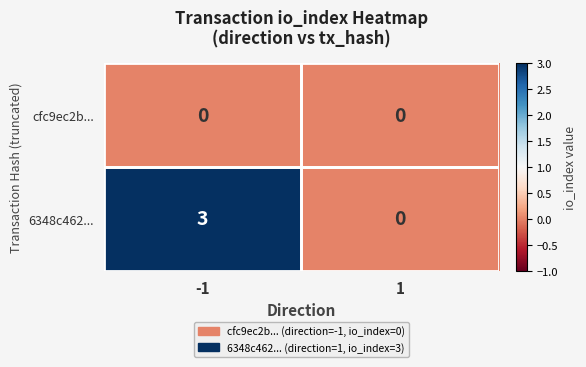

What is the highest value of the 6348c462... series?

3